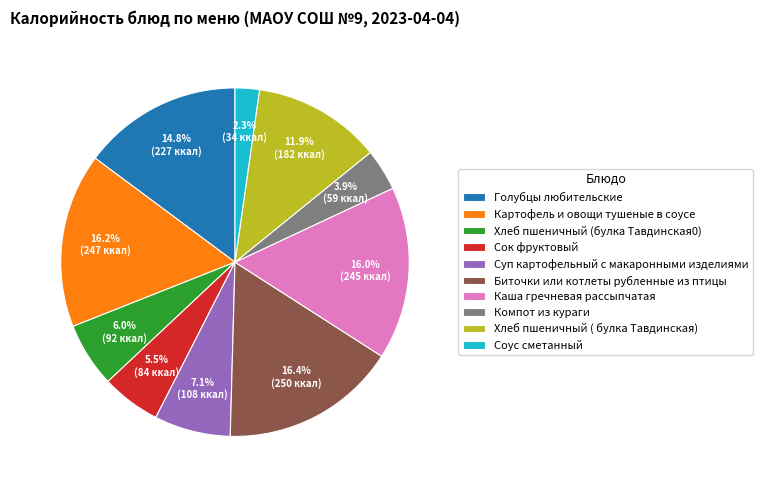

What percentage is the Каша гречневая рассыпчатая slice, to the nearest percent?

16%